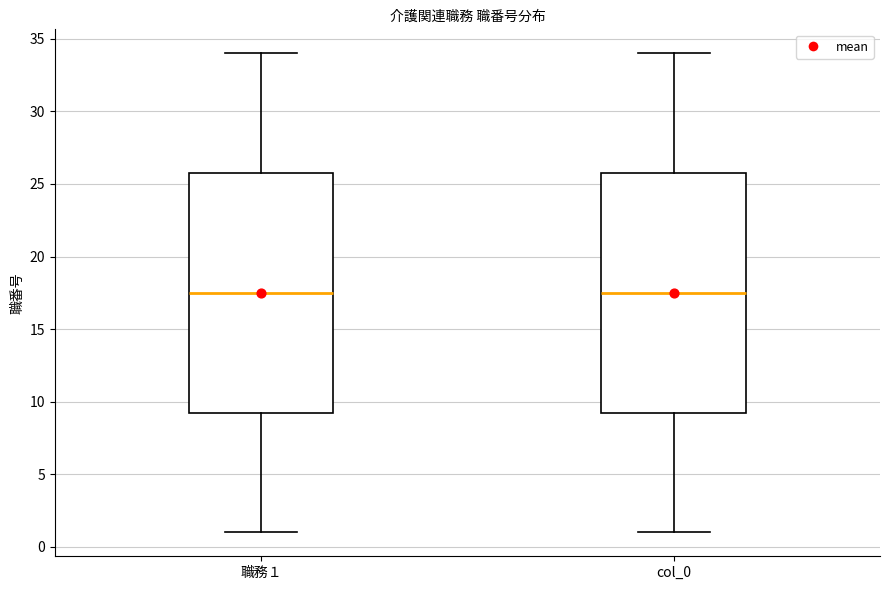

Reading left to right, transcribe this box plot: for each box, give where its median line is, the range the box spans, and where its two whiskers end, as read against the y-axis. The values are not printed on the chart, so give them approximately, as read against the axis.

職務１: median 17.5, box 9.5 to 26.0, whiskers 1.0 to 34.0
col_0: median 17.5, box 9.5 to 26.0, whiskers 1.0 to 34.0